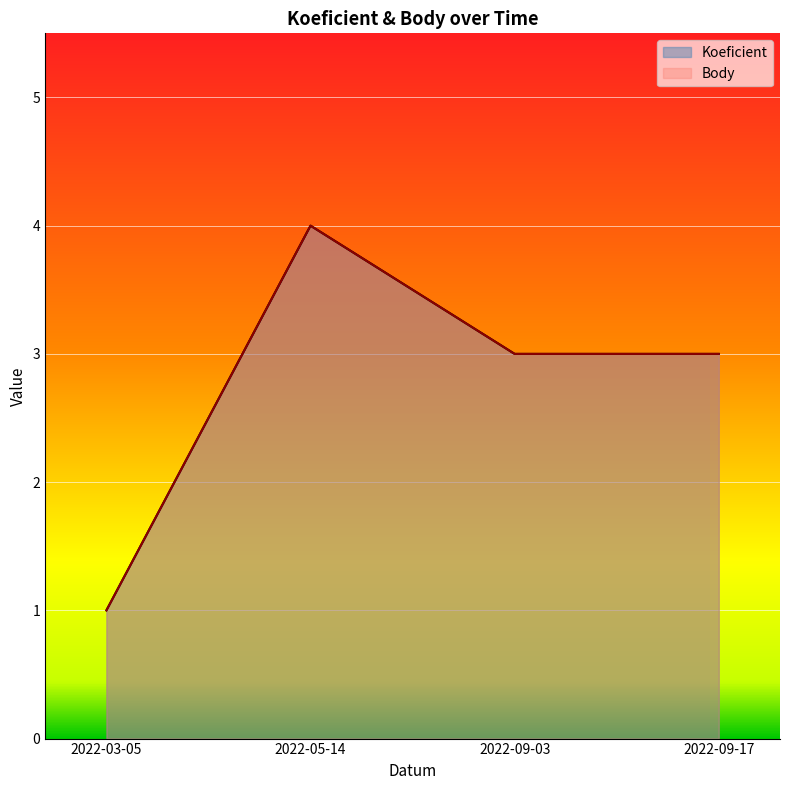

What position from the left is 2022-03-05?

1